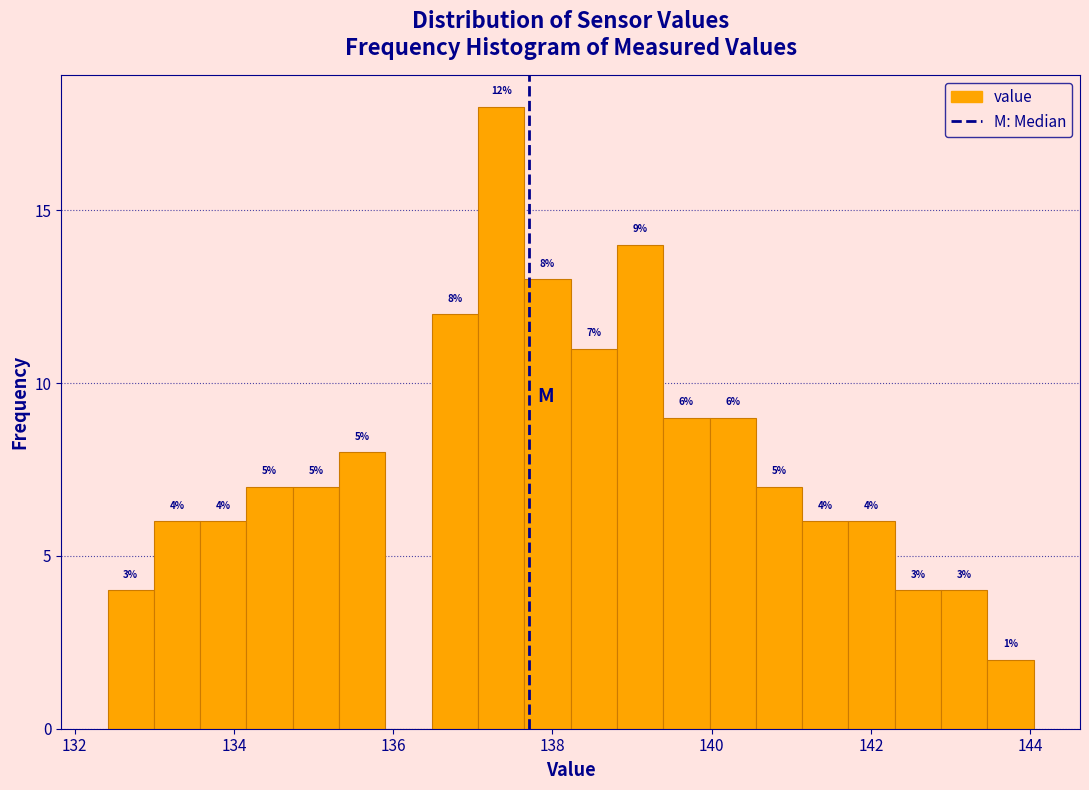

Around what value on the x-axis is the tallest bar? Give the approximate position of its centre, as read against the axis.

137.4